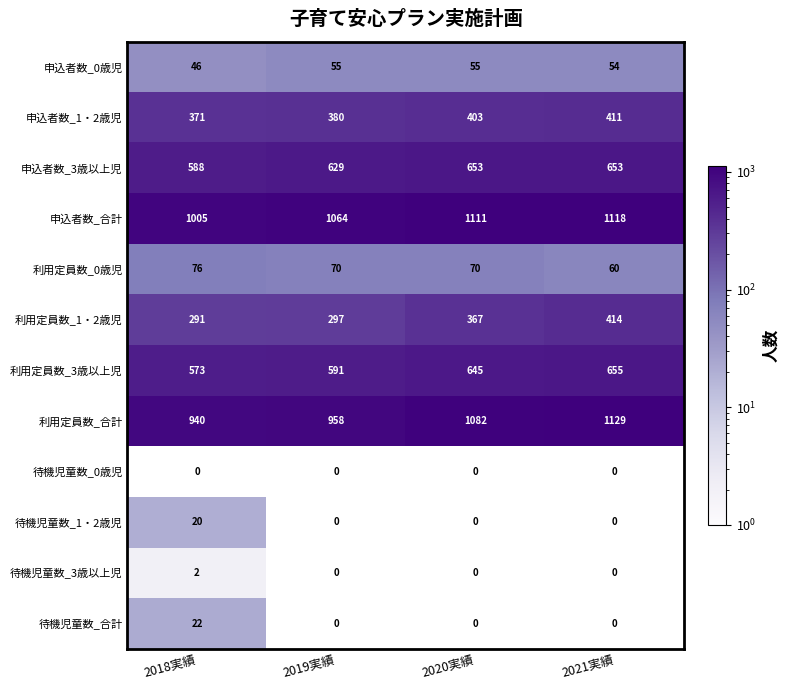

What is the total value across all series at 2018実績?

3934